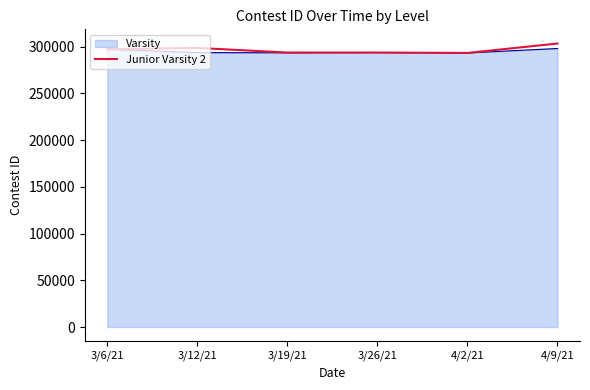

What is the greatest value displayed?

303311